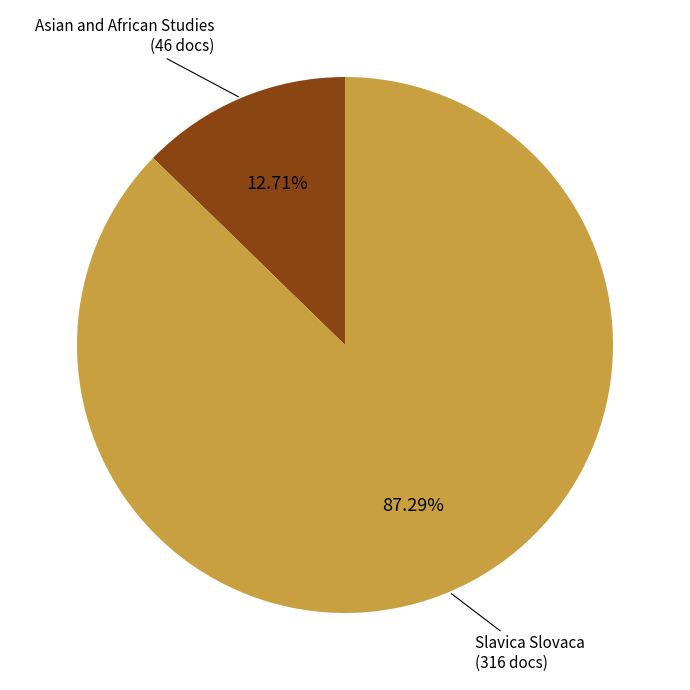

To the nearest percent, what is the difference between the largest and smallest slice percentages?

75%